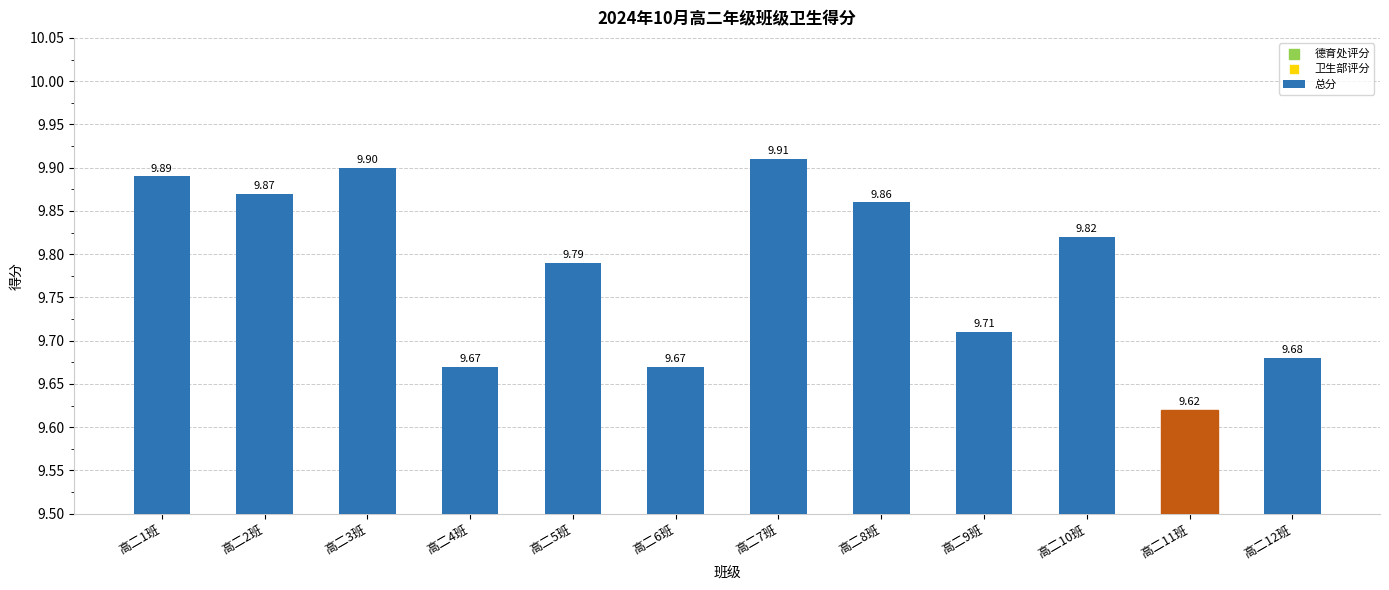

Is the value of 德育处评分 at 高二3班 greater than the value of 总分 at 高二4班?

No